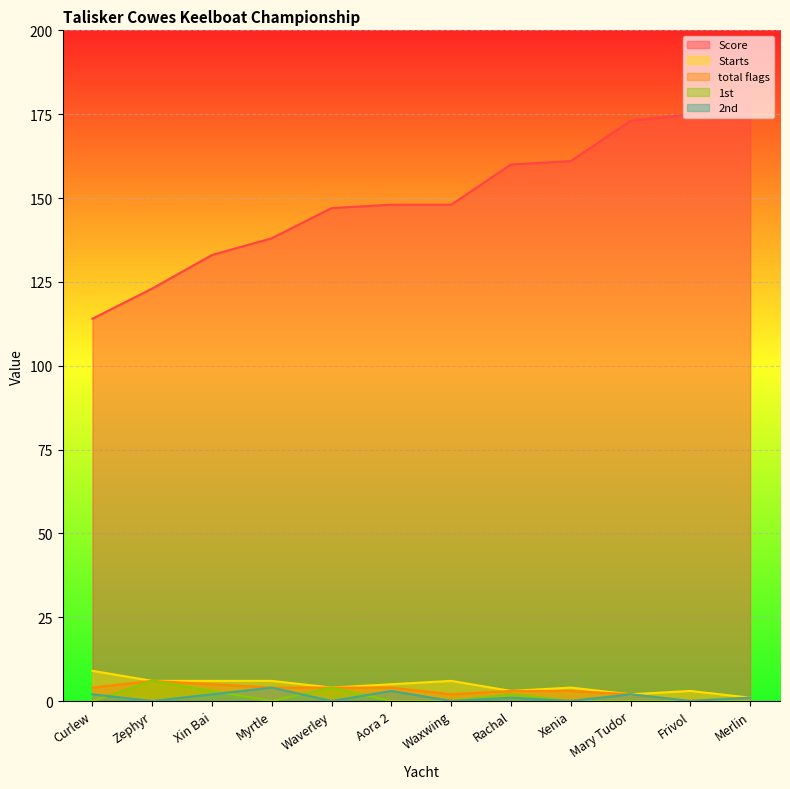

The value of 1st at Frivol is 3. True or false?

False